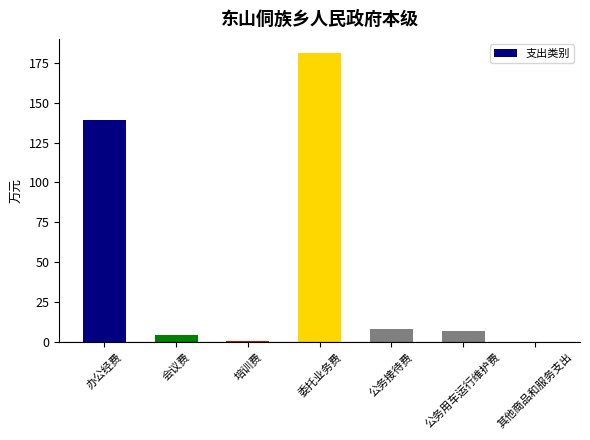

What is the difference between the values at 培训费 and 委托业务费?

180.2